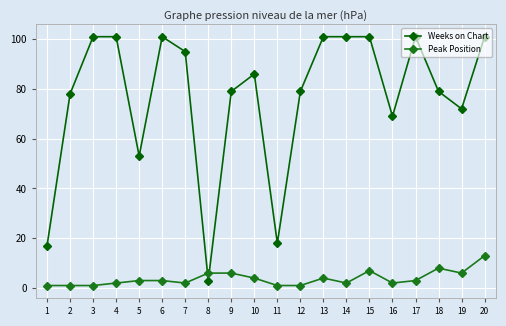

Which series has the widest spread of values?

Weeks on Chart